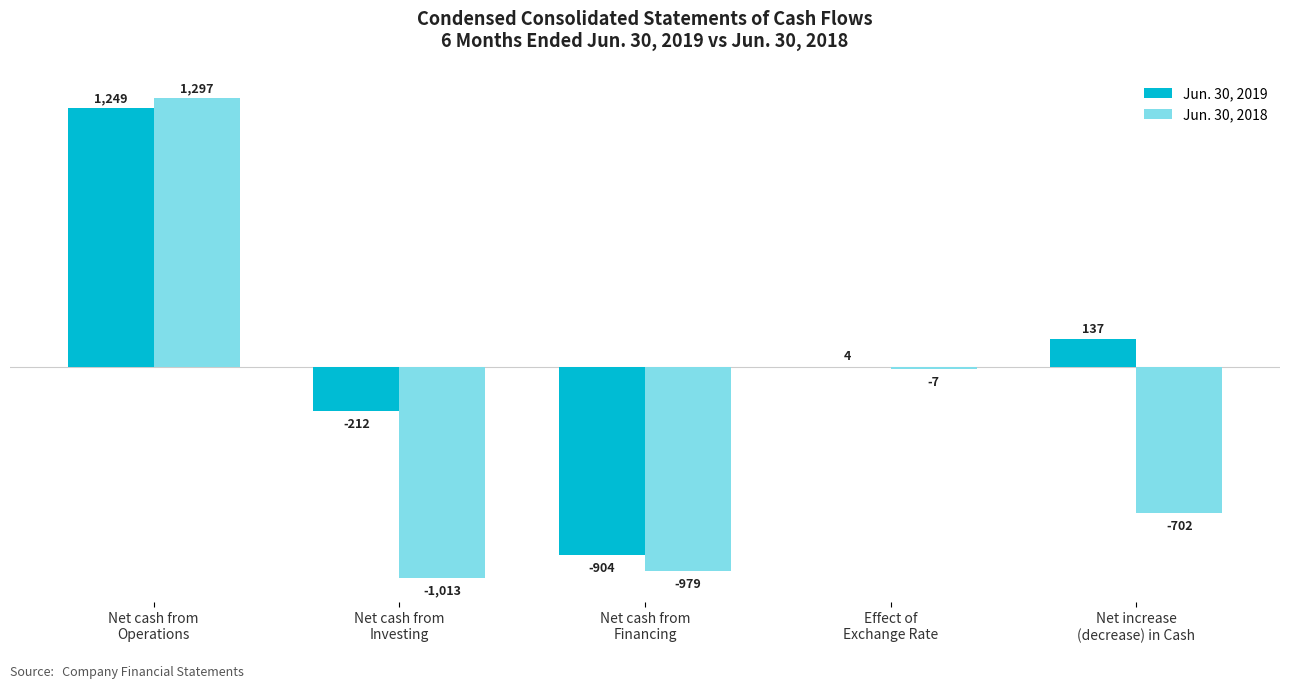

At which category is the sum across all series the highest?

Net cash from
Operations